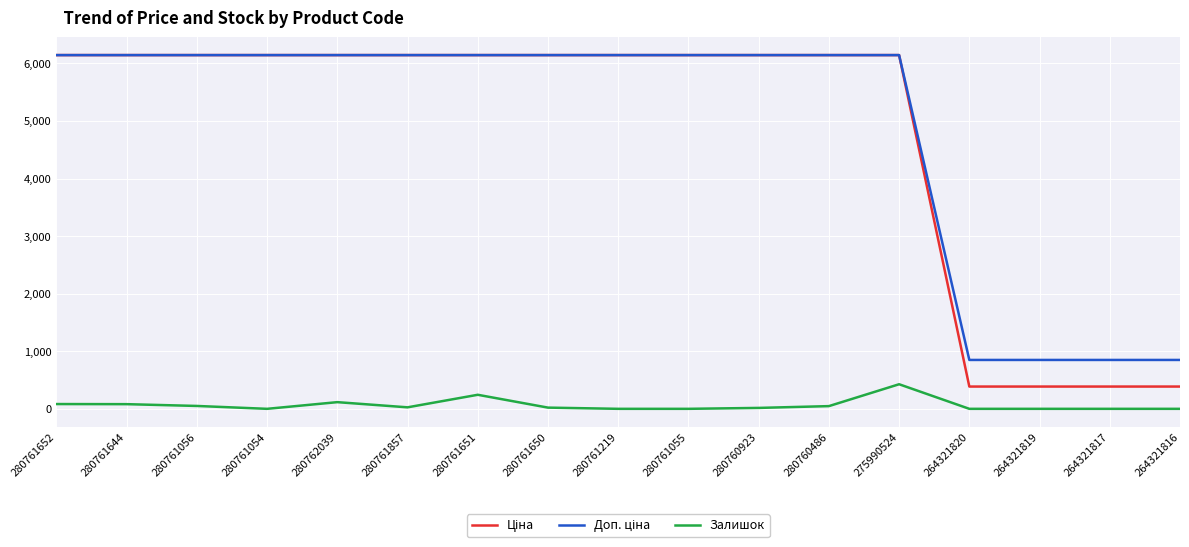

How many lines are shown in the chart?

3